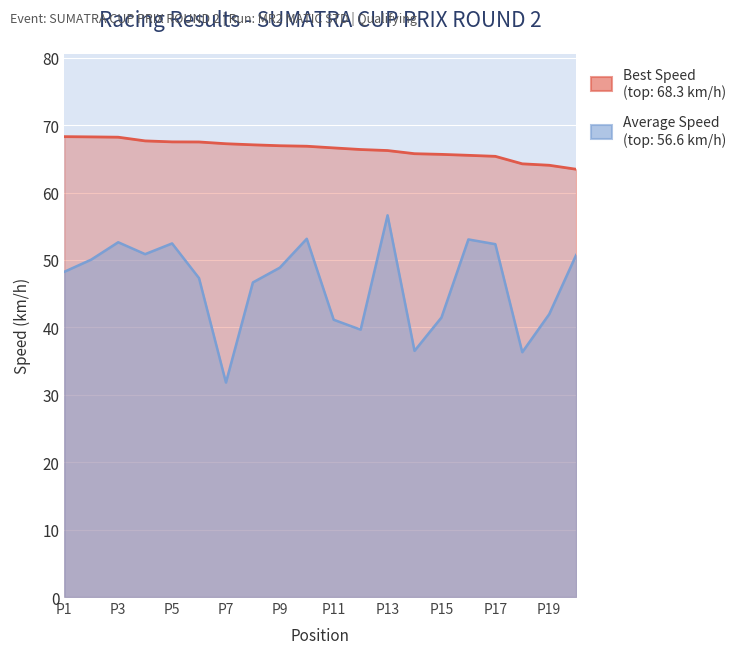

Which series has the largest total across all categories?

Best Speed